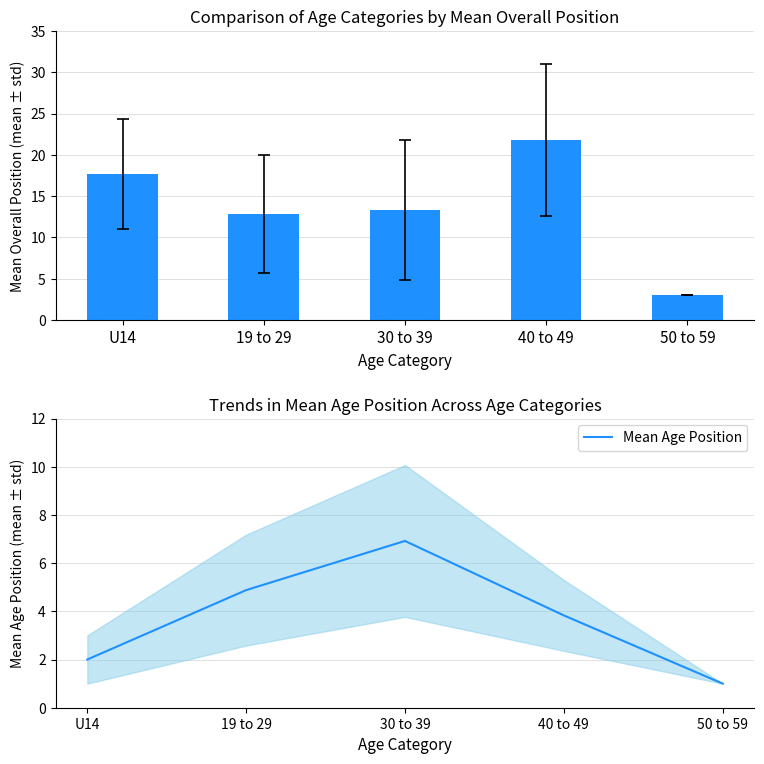

List the series in order of their overall mean, lowest first.

Mean Age Position, Mean Overall Position